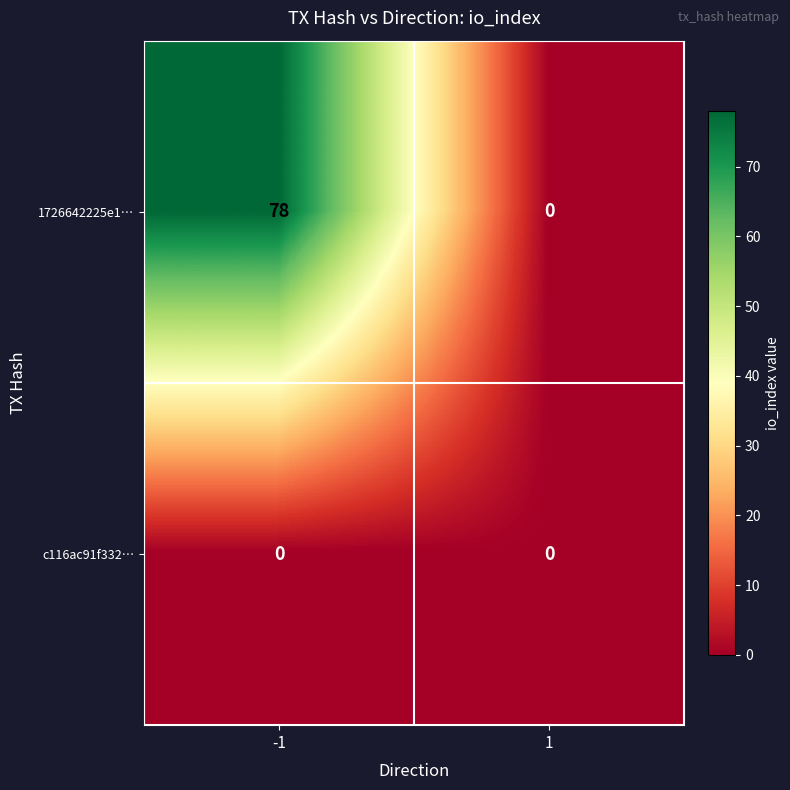

Rank the series by their average value, from highest to lowest.

1726642225e1…, c116ac91f332…